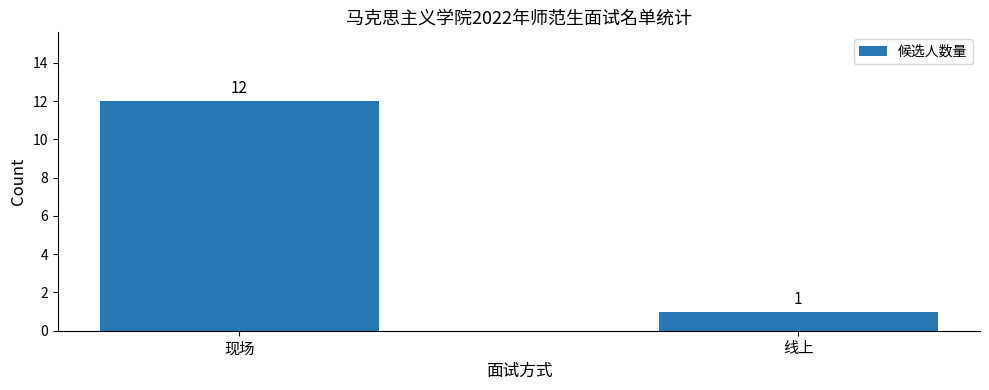

How many data points does each series have?

2